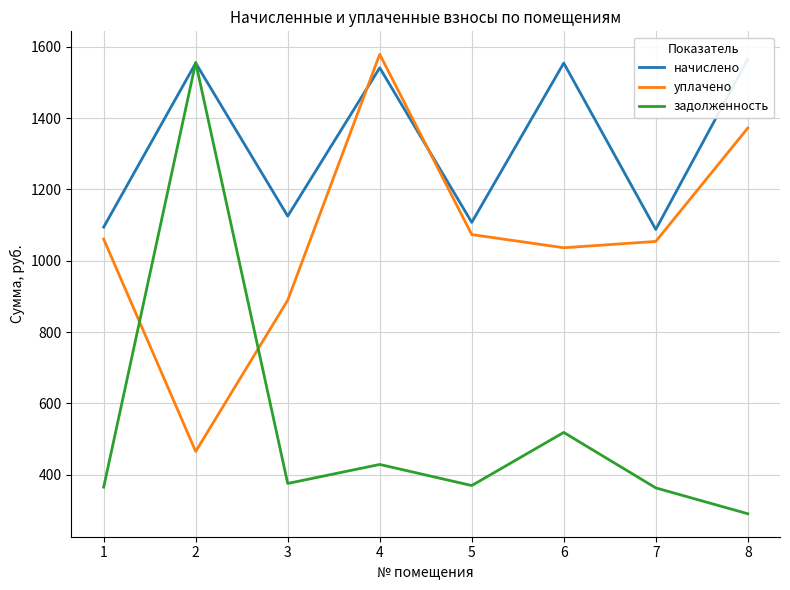

How many interior local peaks does the уплачено series have?

1